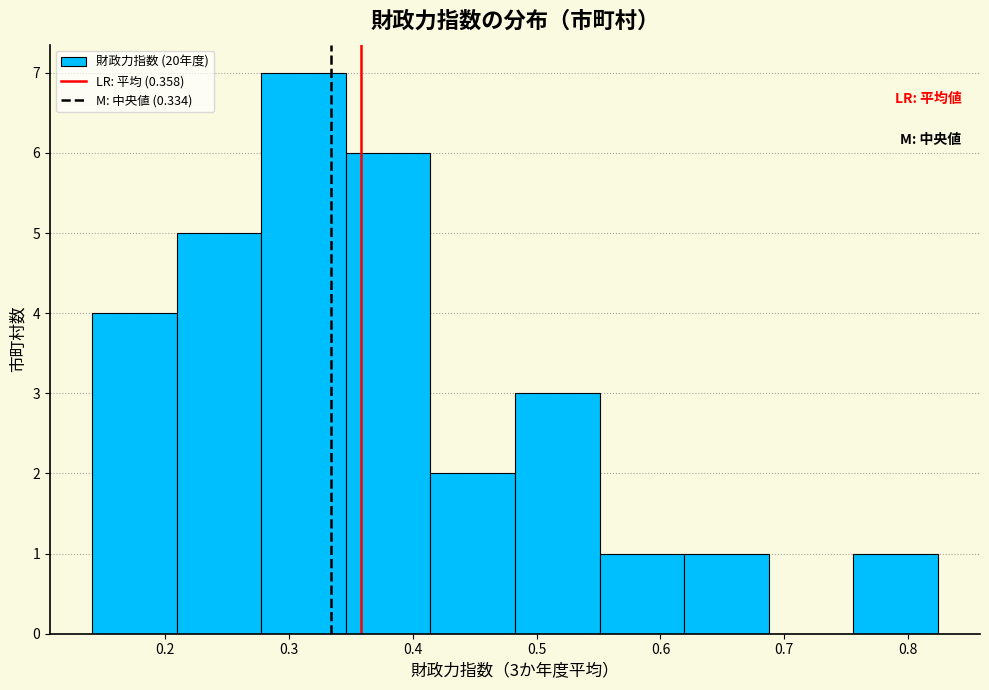

Which range on the x-axis has the tallest bar?

0.28 to 0.35